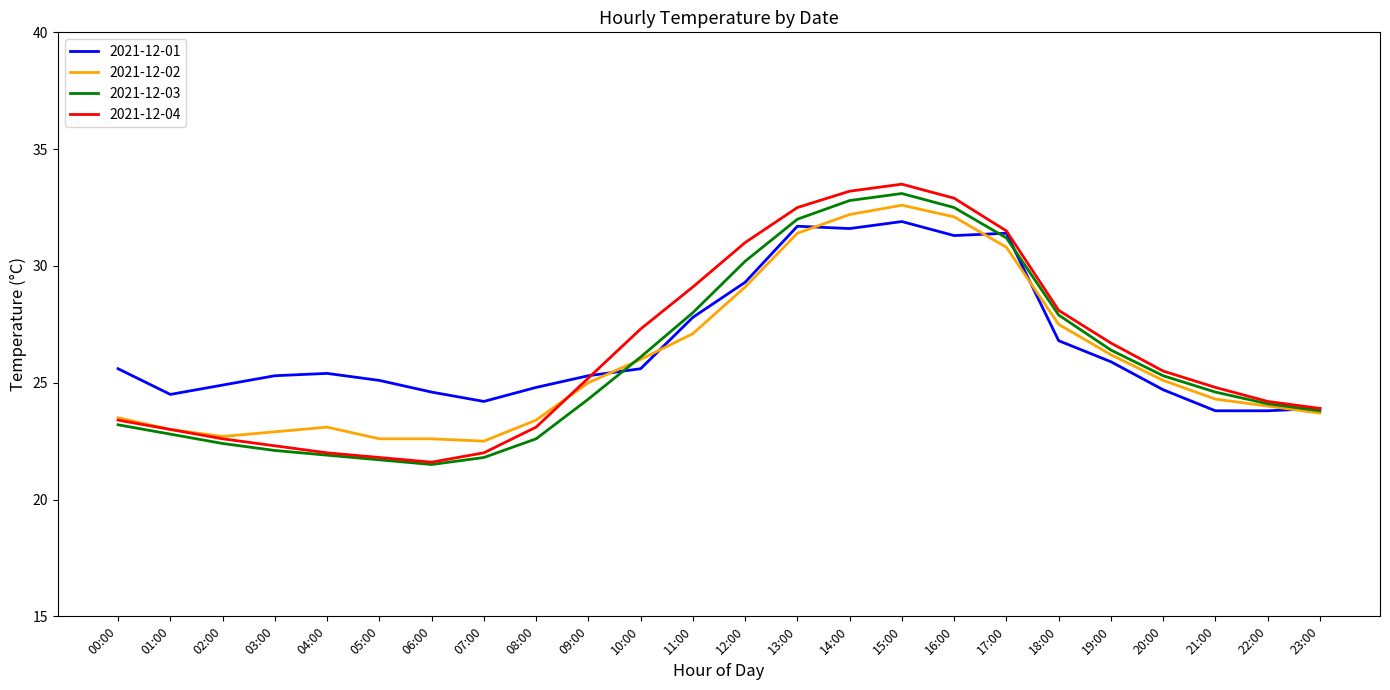

What position from the right is 19:00?

5